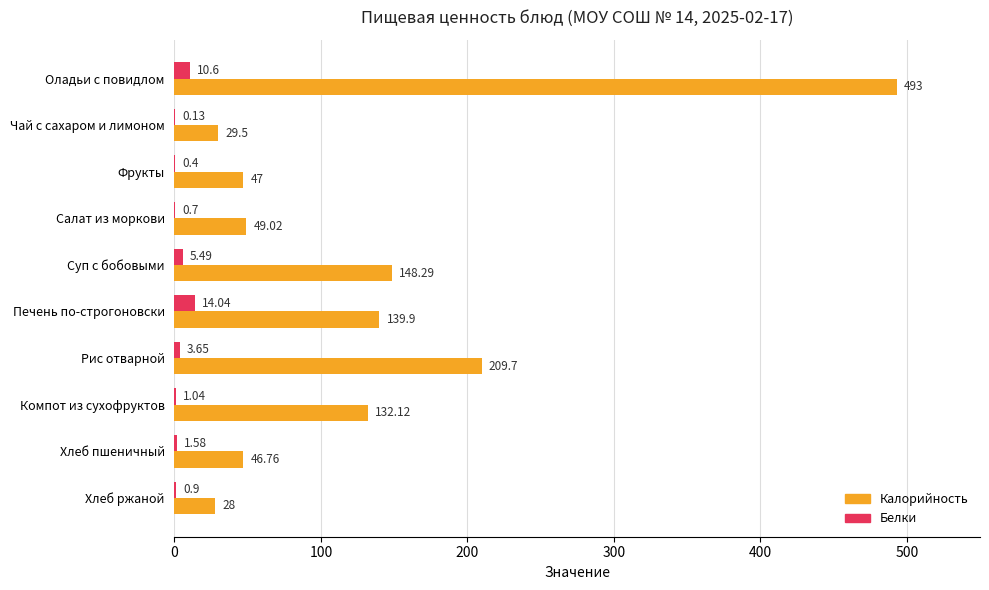

What is the sum of all Белки values?

38.5